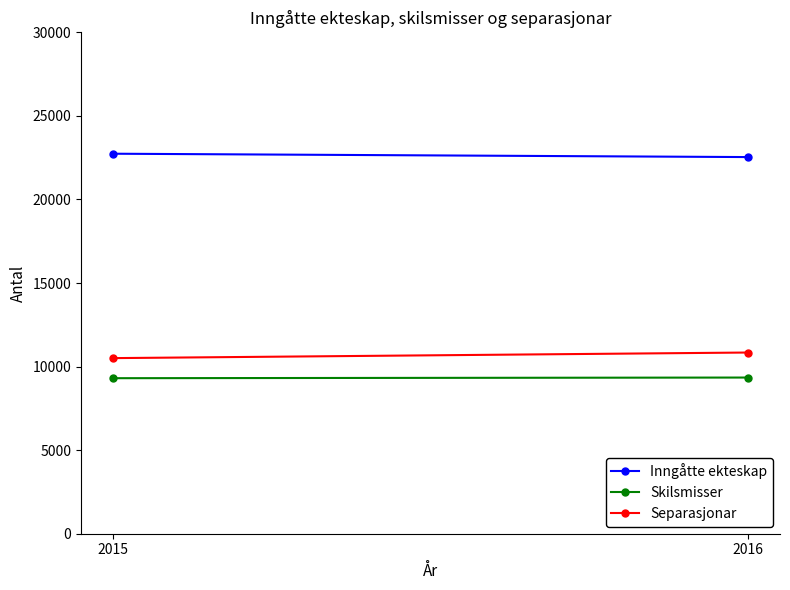

What is the sum of all Separasjonar values?

21349